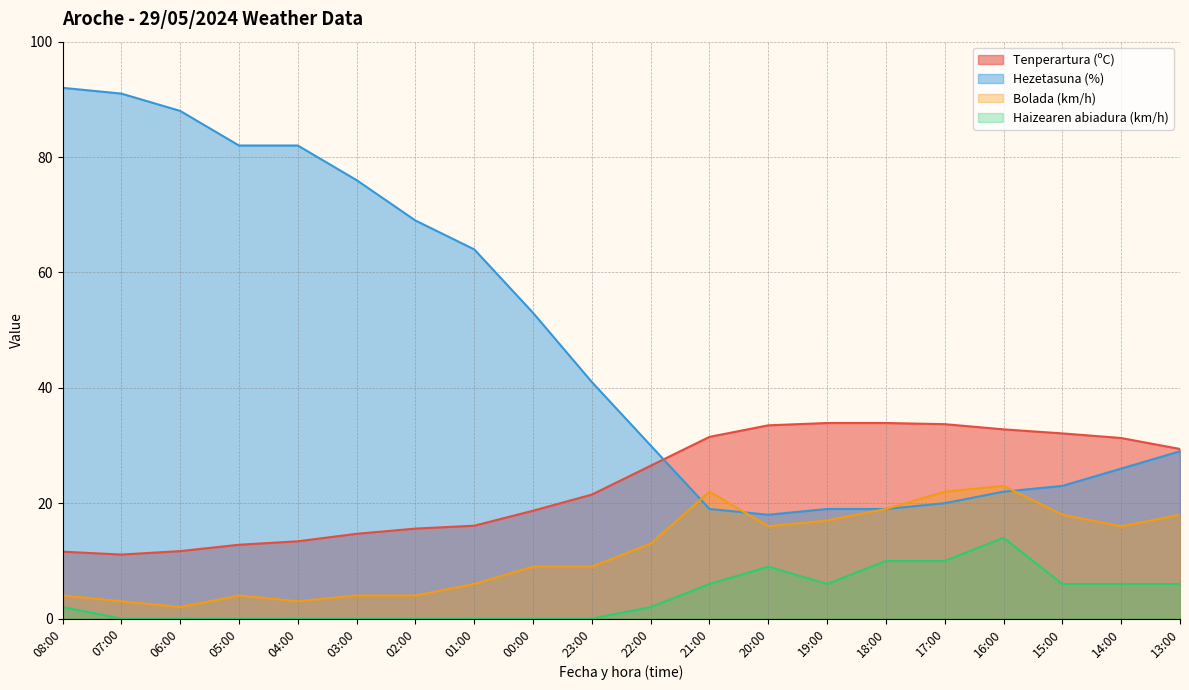

Count the number of categories in the chart.

20